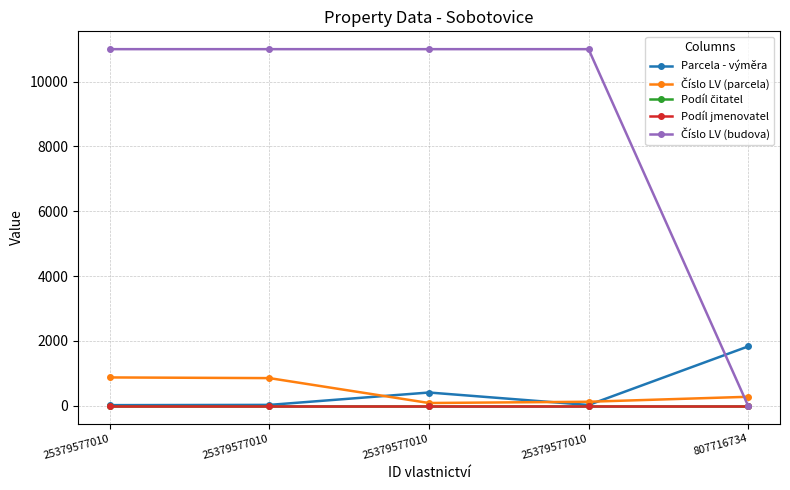

At which category does the chart reach its minimum across all series?

807716734